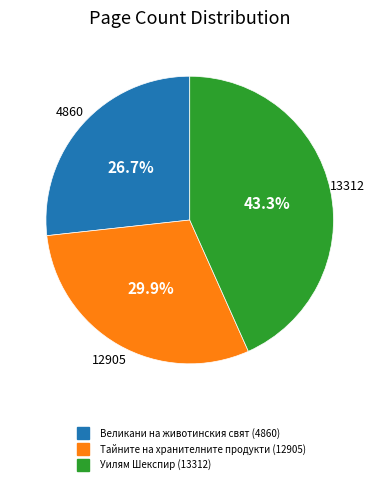

Which slice is the smallest?

Великани на животинския свят (4860)